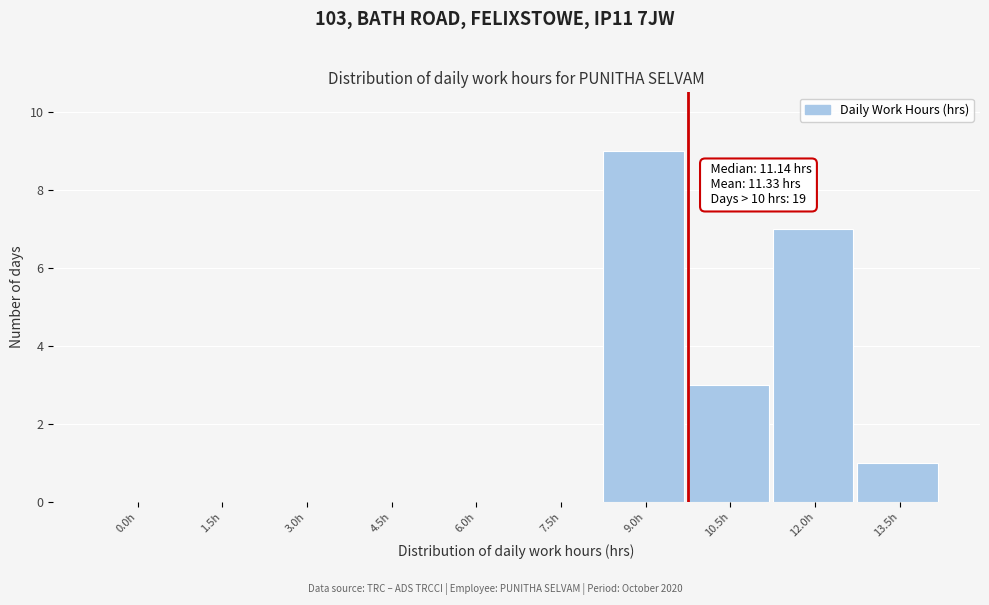

Reading left to right, transcribe all the data shown in this chart.

0.0h=0	1.5h=0	3.0h=0	4.5h=0	6.0h=0	7.5h=0	9.0h=9	10.5h=3	12.0h=7	13.5h=1